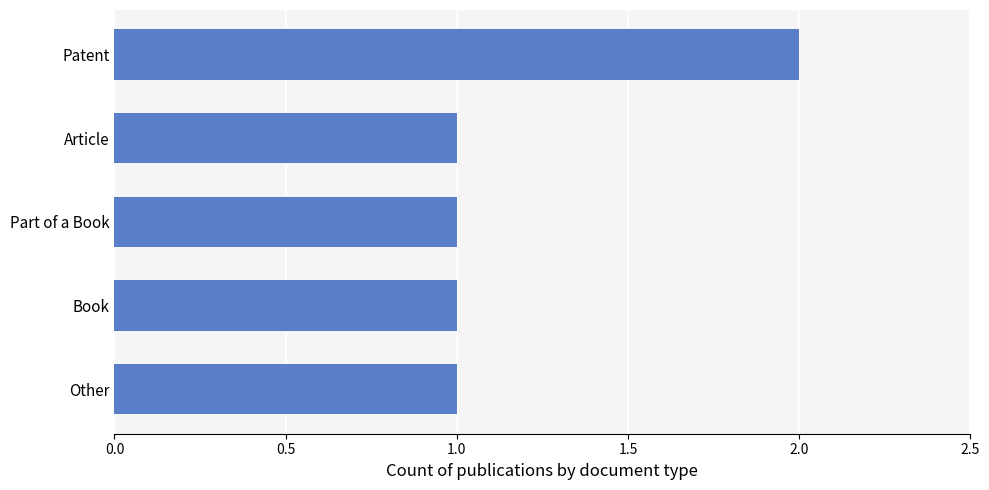

How many bars are there in total?

5